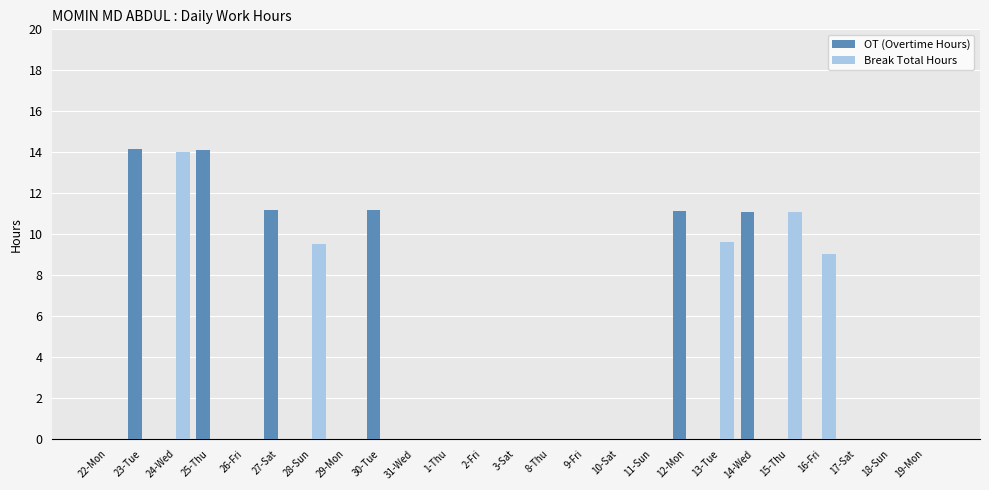

True or false: Break Total Hours has a value of 9.1 at 16-Fri.

True